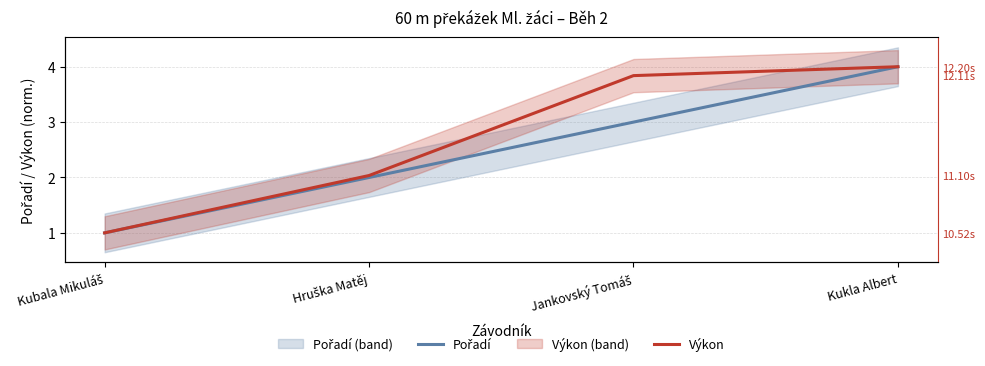

Reading left to right, what are all the values shown in this chart?

Pořadí: 1.0	2.0	3.0	4.0
Výkon: 1.0	2.0	3.8	4.0